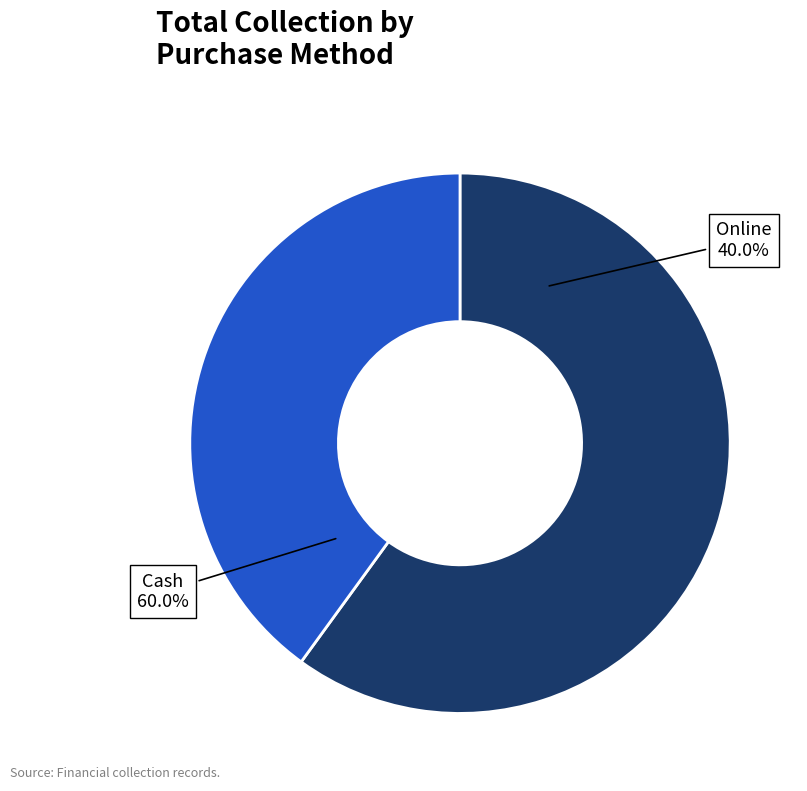

True or false: Cash accounts for 67% of the total.

False